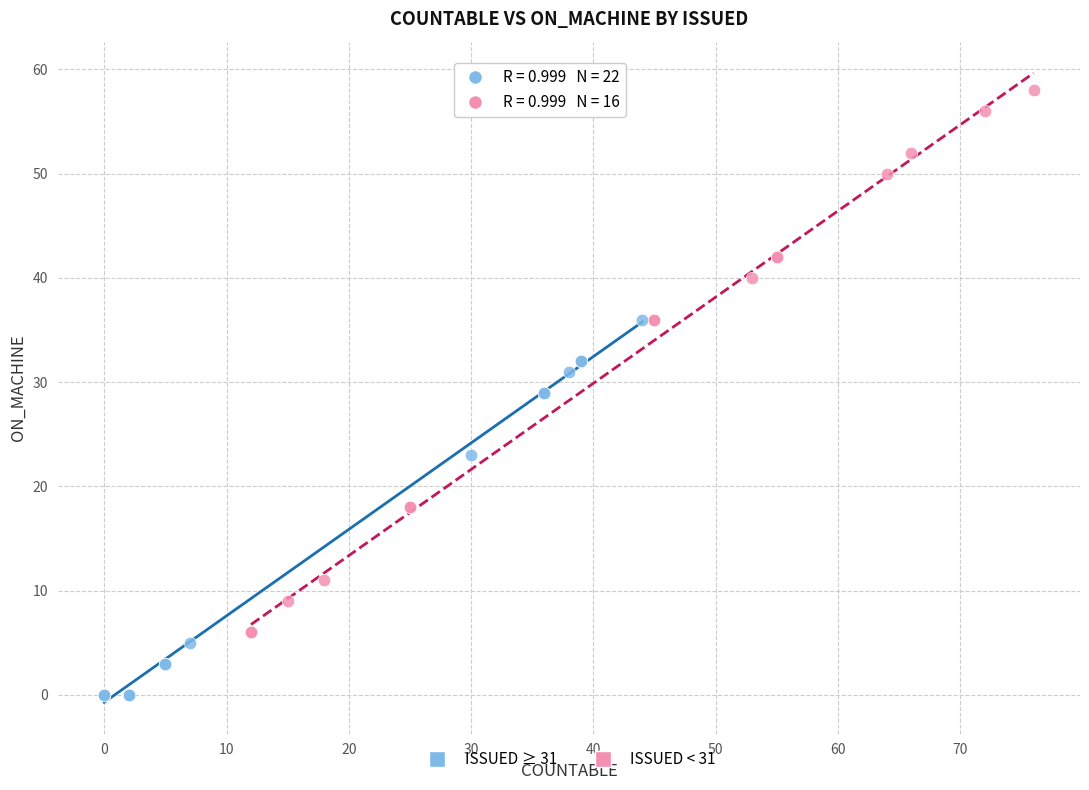

Which series contains the highest Y value?

ISSUED < 31